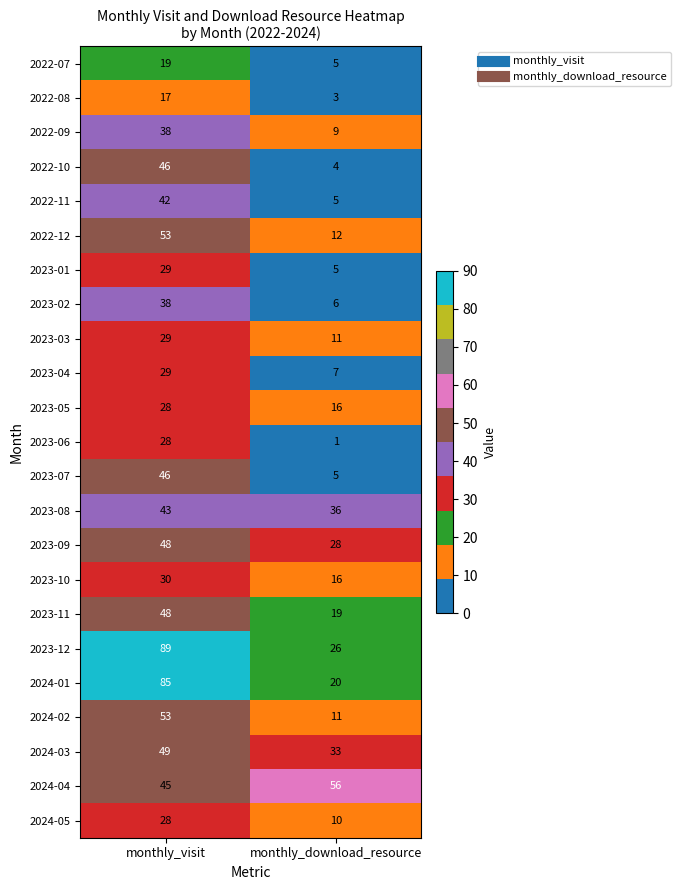

What is the greatest value displayed?

89